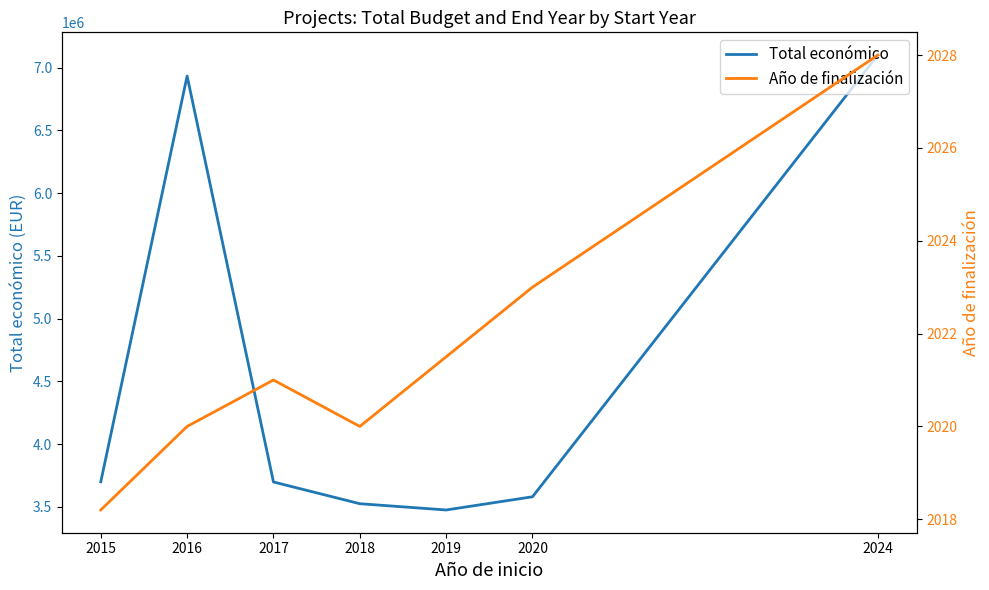

Which series has the largest range (max minus min)?

Total económico